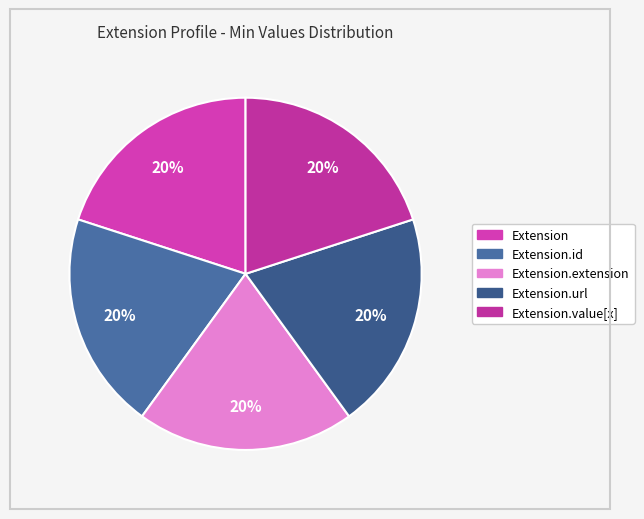

How many slices are in this pie chart?

5